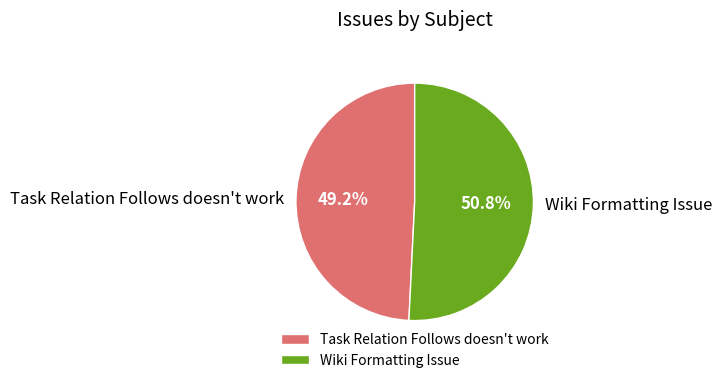

What percentage is the Task Relation Follows doesn't work slice, to the nearest percent?

49%